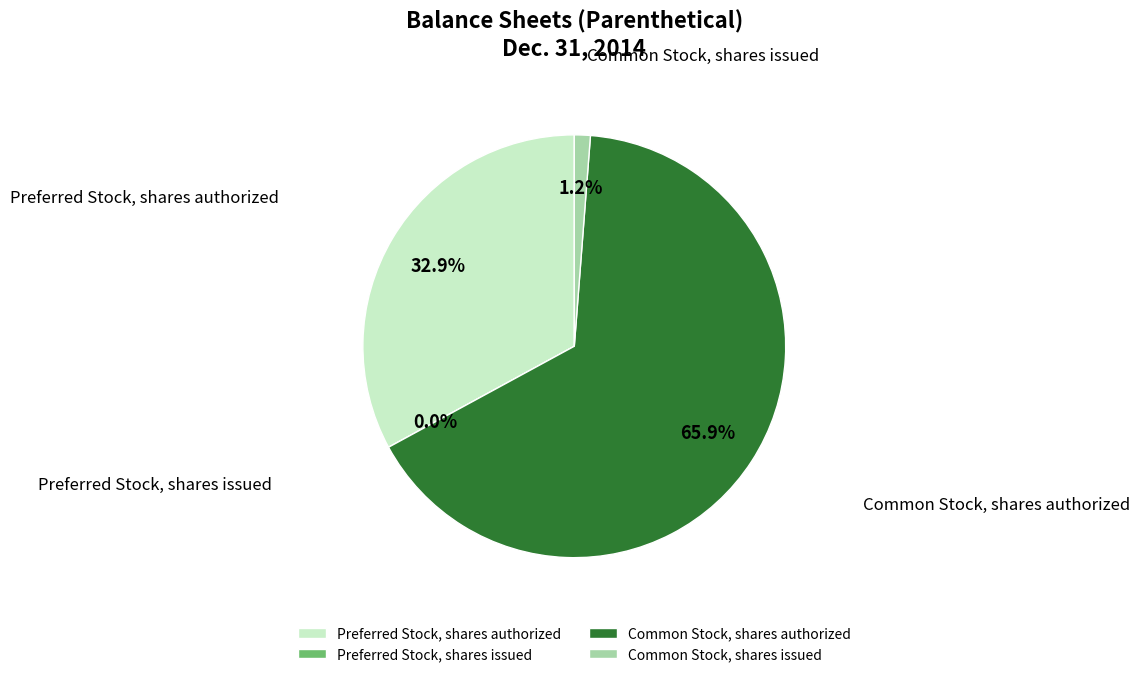

True or false: Common Stock, shares issued accounts for 6% of the total.

False